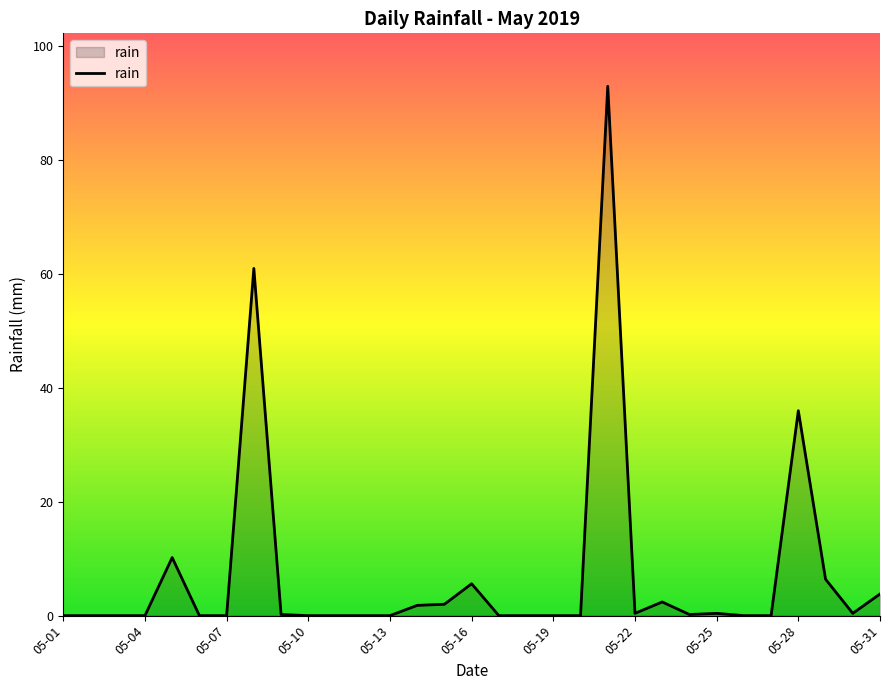

Does the chart display data point markers on the line(s)?

No